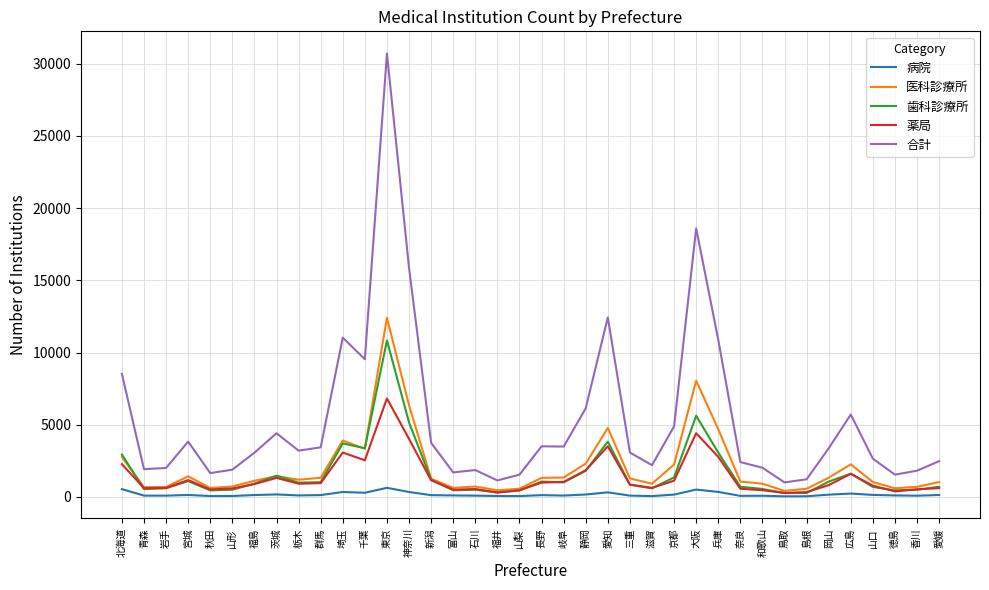

What value does the 医科診療所 series have at 和歌山, to the nearest 10?

920